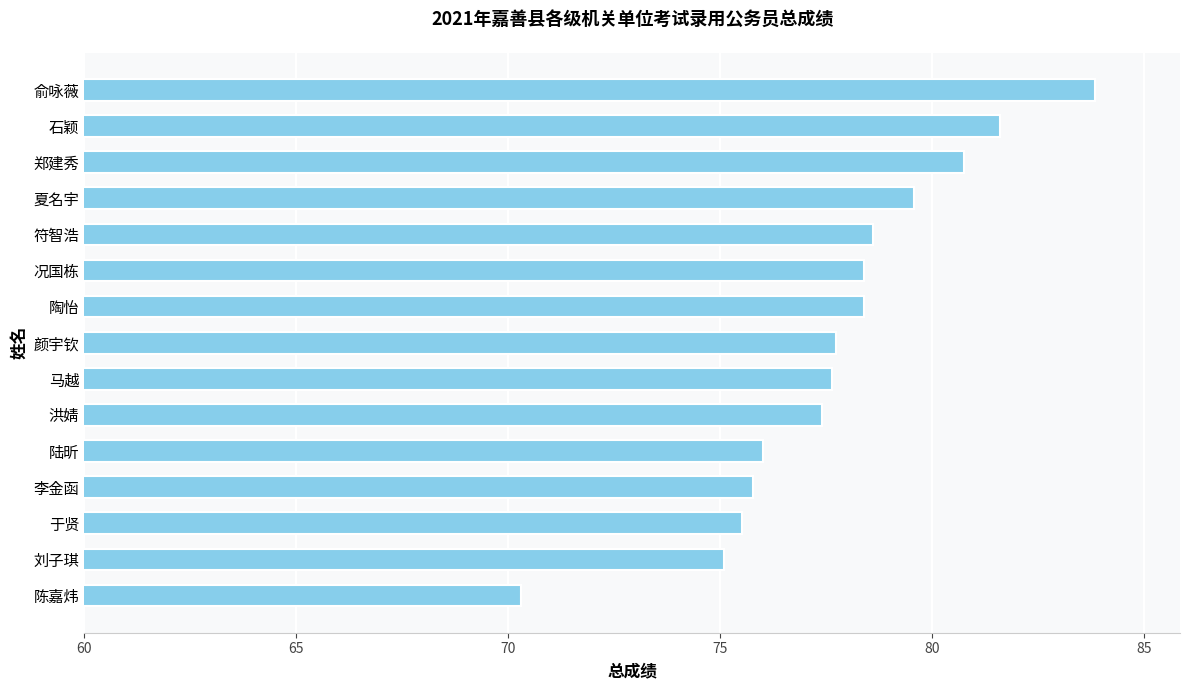

What is the smallest value displayed?

70.3